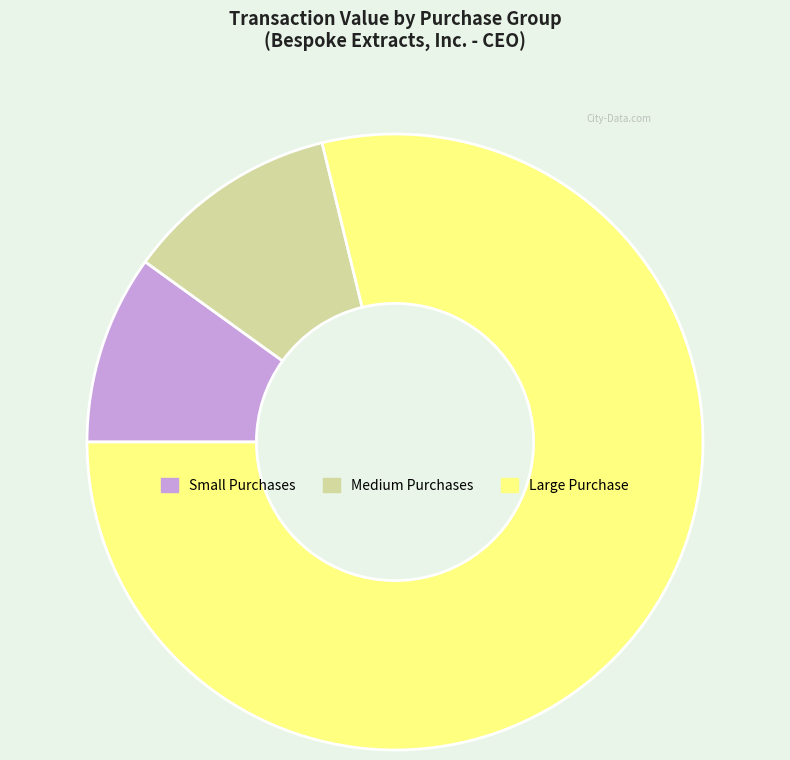

Does any single category account for the majority?

Yes